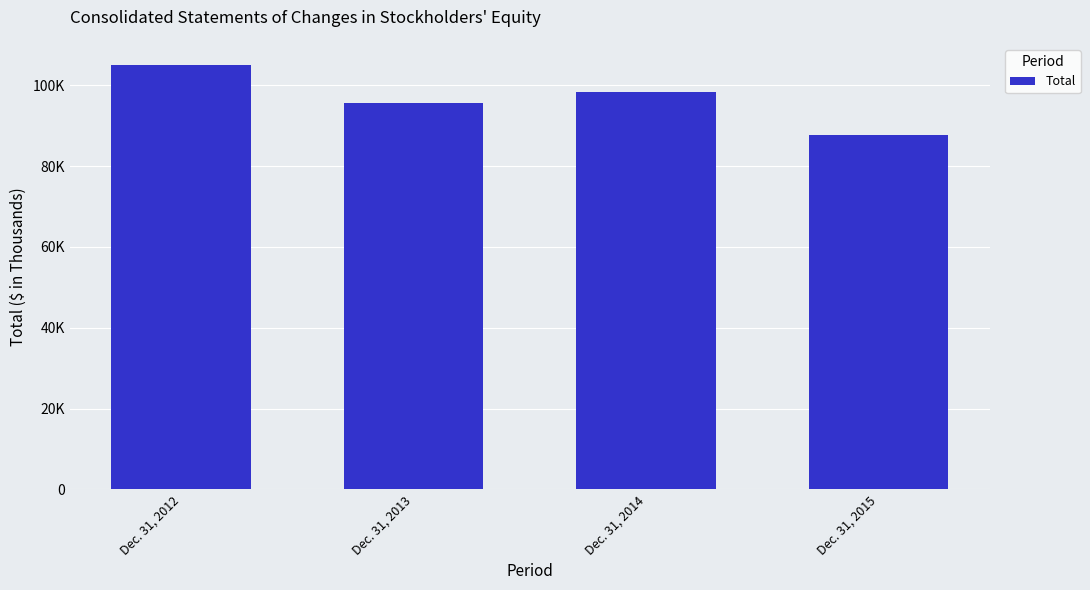

What is the greatest value displayed?

104999